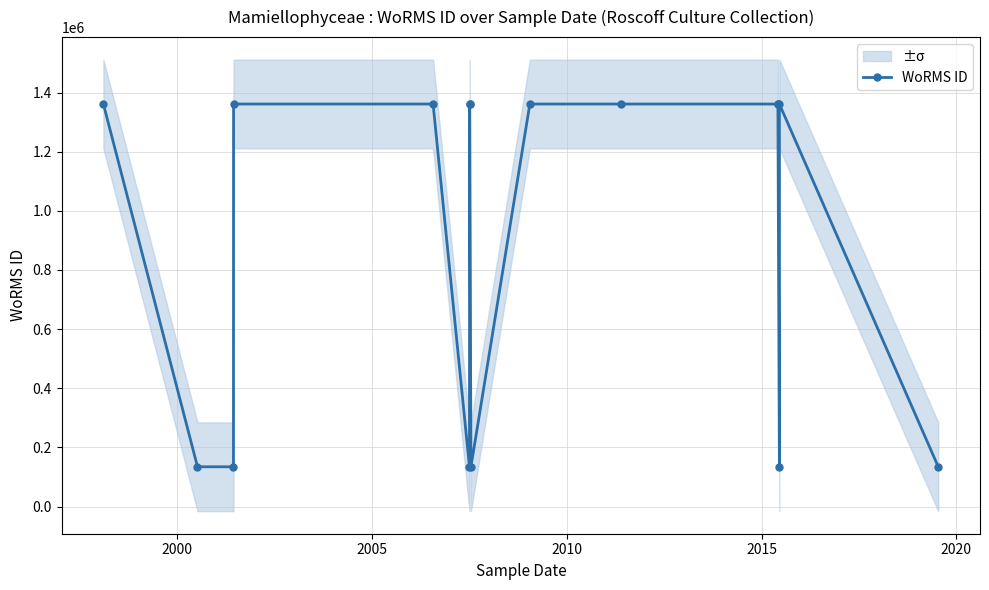

Where is the data nearest to the value 747853?

2005